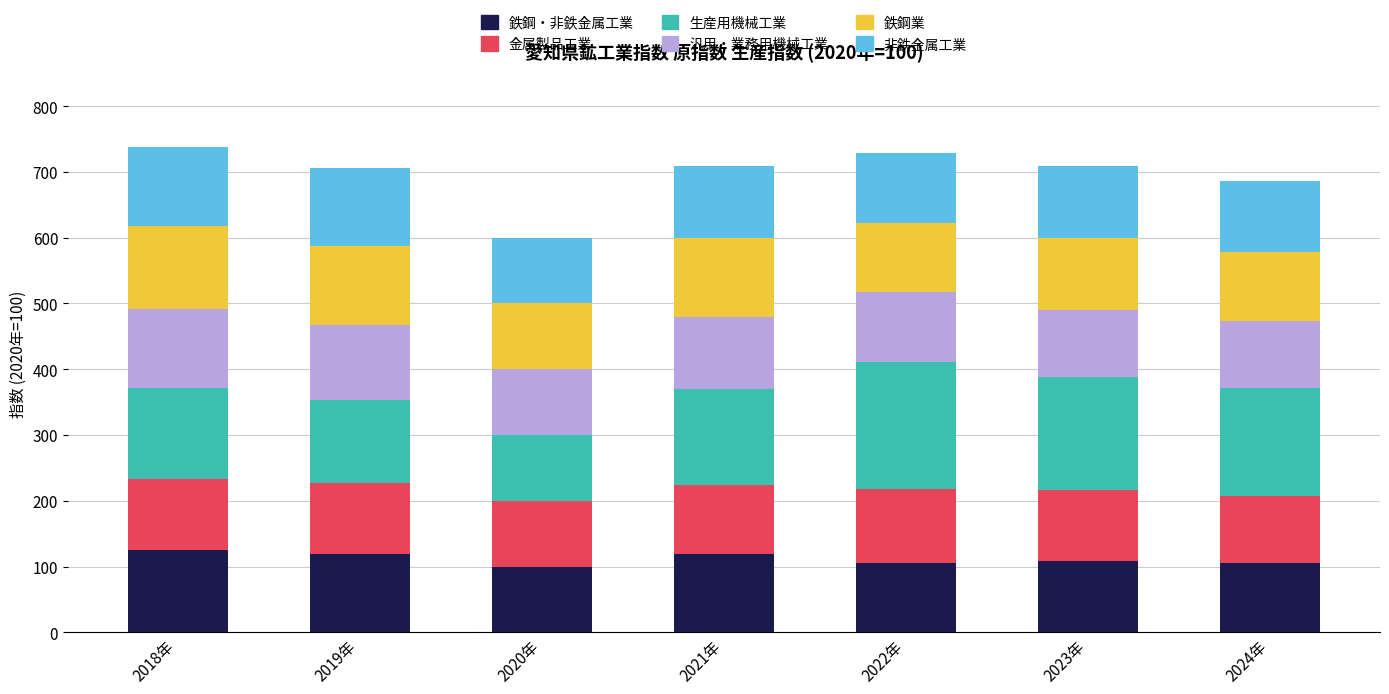

Count the number of data series in this chart.

6